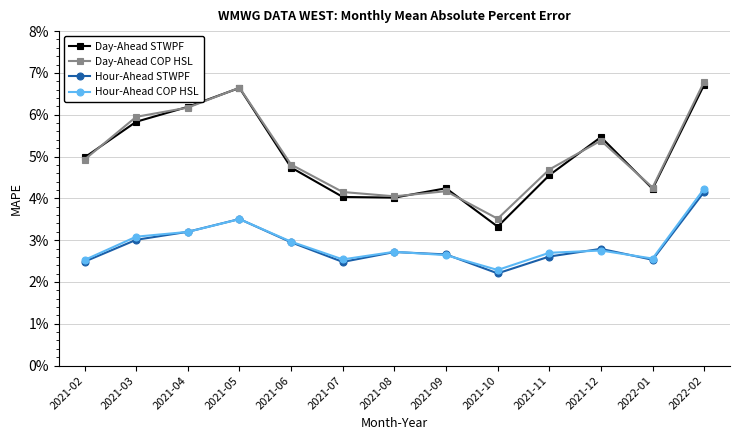

Which series changed the most between 2021-03 and 2021-12?

Day-Ahead COP HSL